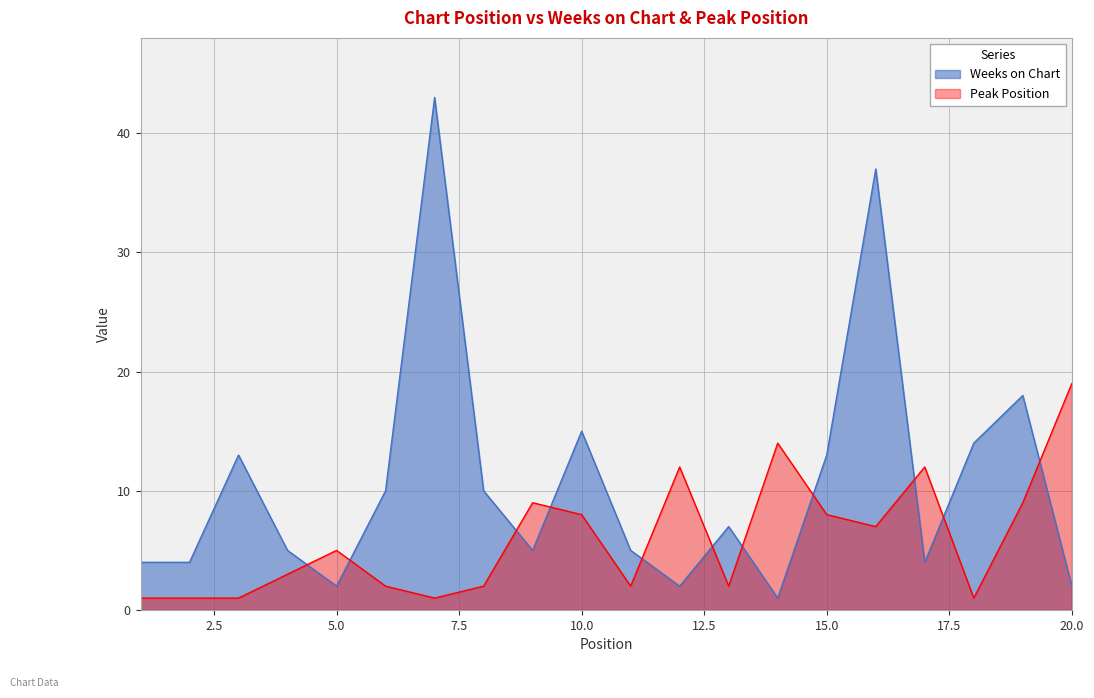

What is the difference between the Weeks on Chart values at 6 and 9?

5